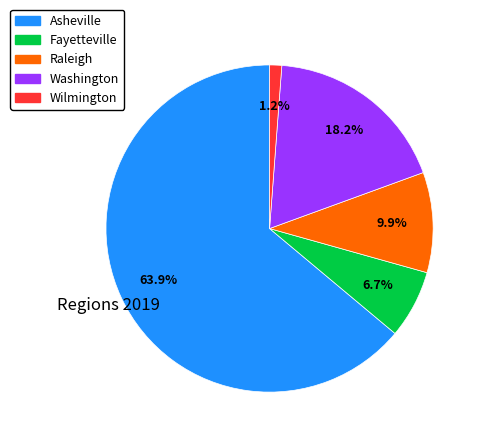

Rank the categories by value from highest to lowest.

Asheville, Washington, Raleigh, Fayetteville, Wilmington